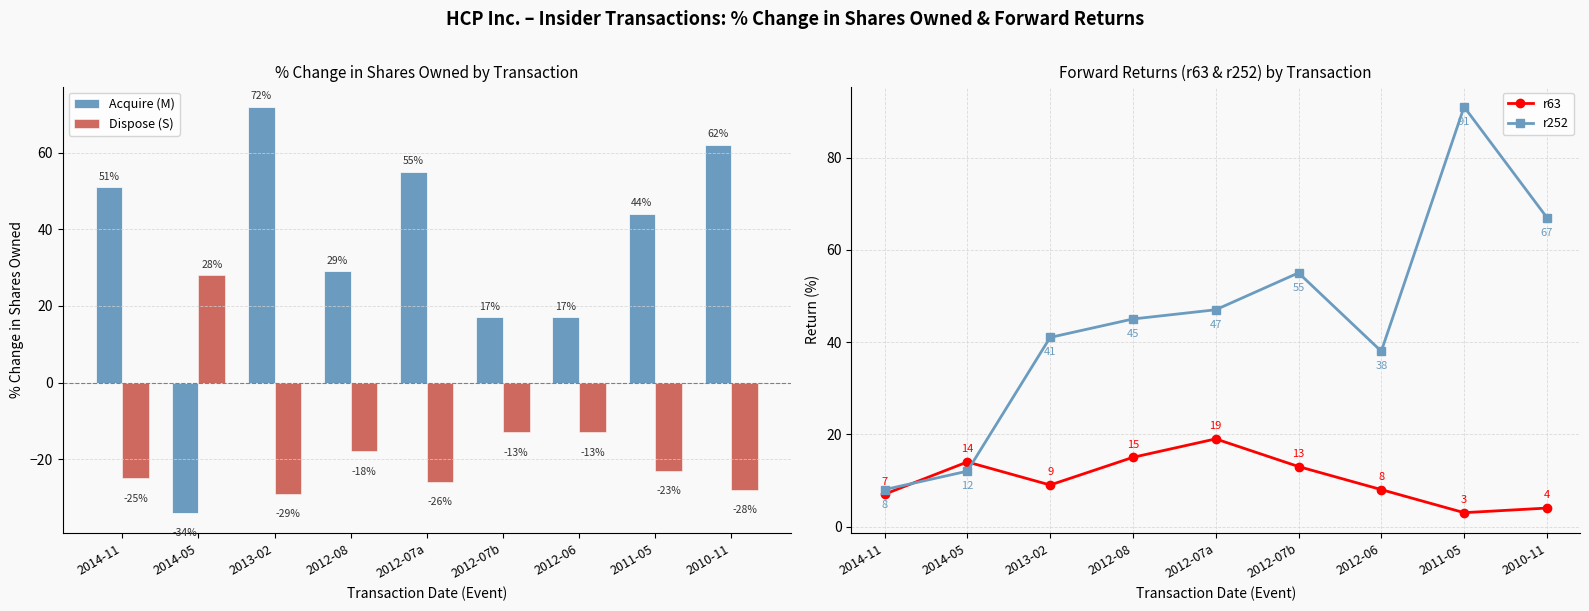

How many values in the Dispose (S) series are below -23?

4